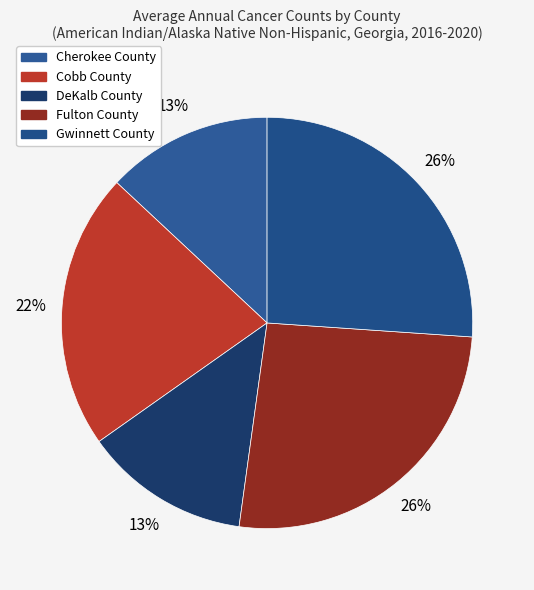

How many segments does this pie chart have?

5